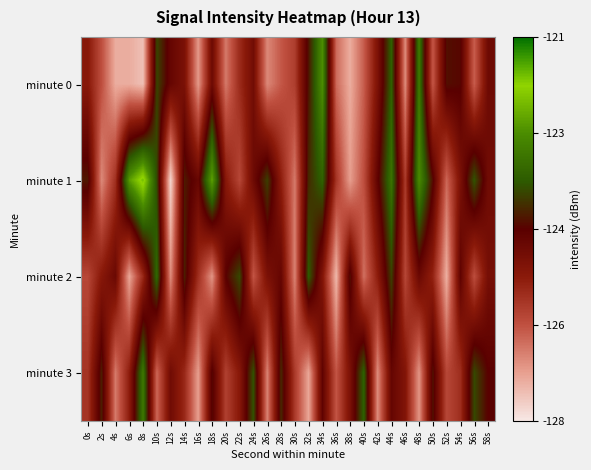

Which series has the largest total across all categories?

minute 1